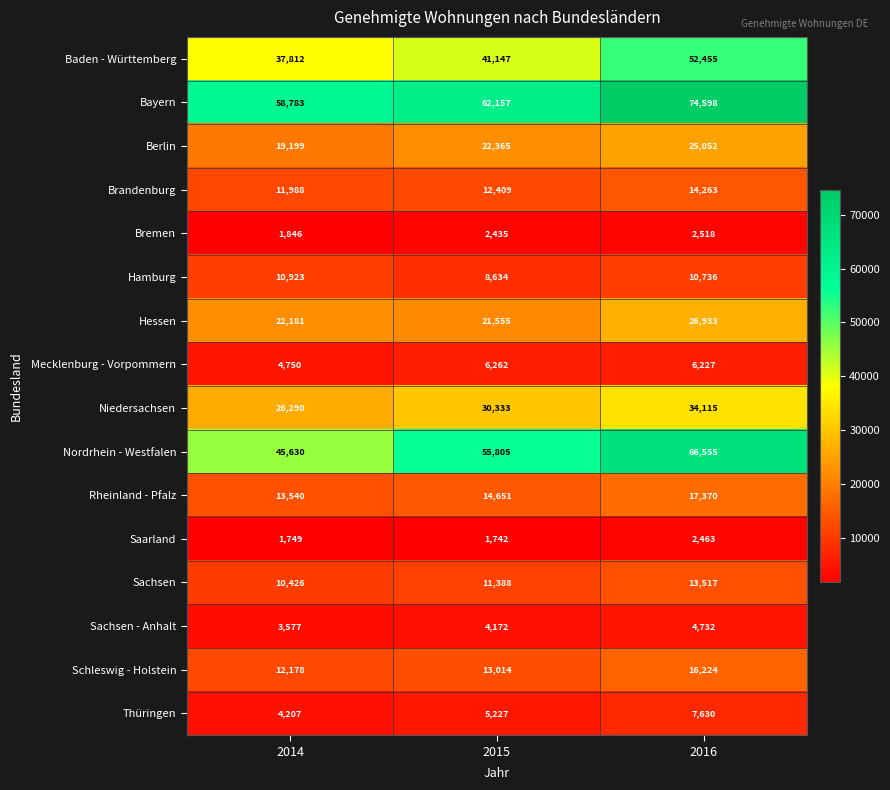

Which label corresponds to the largest value in the chart?

2016